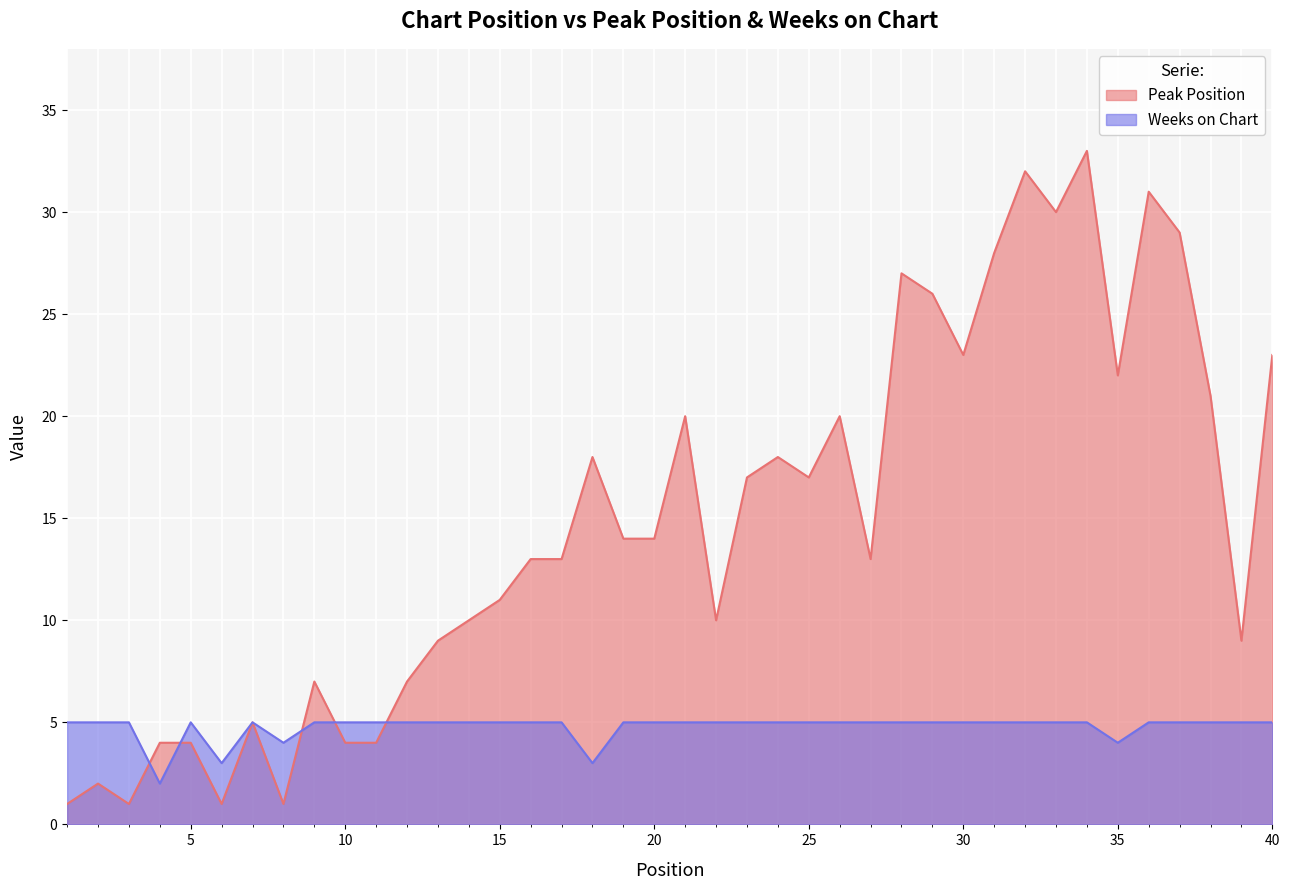

What is the value of the Weeks on Chart point at the 14th from the left?

5